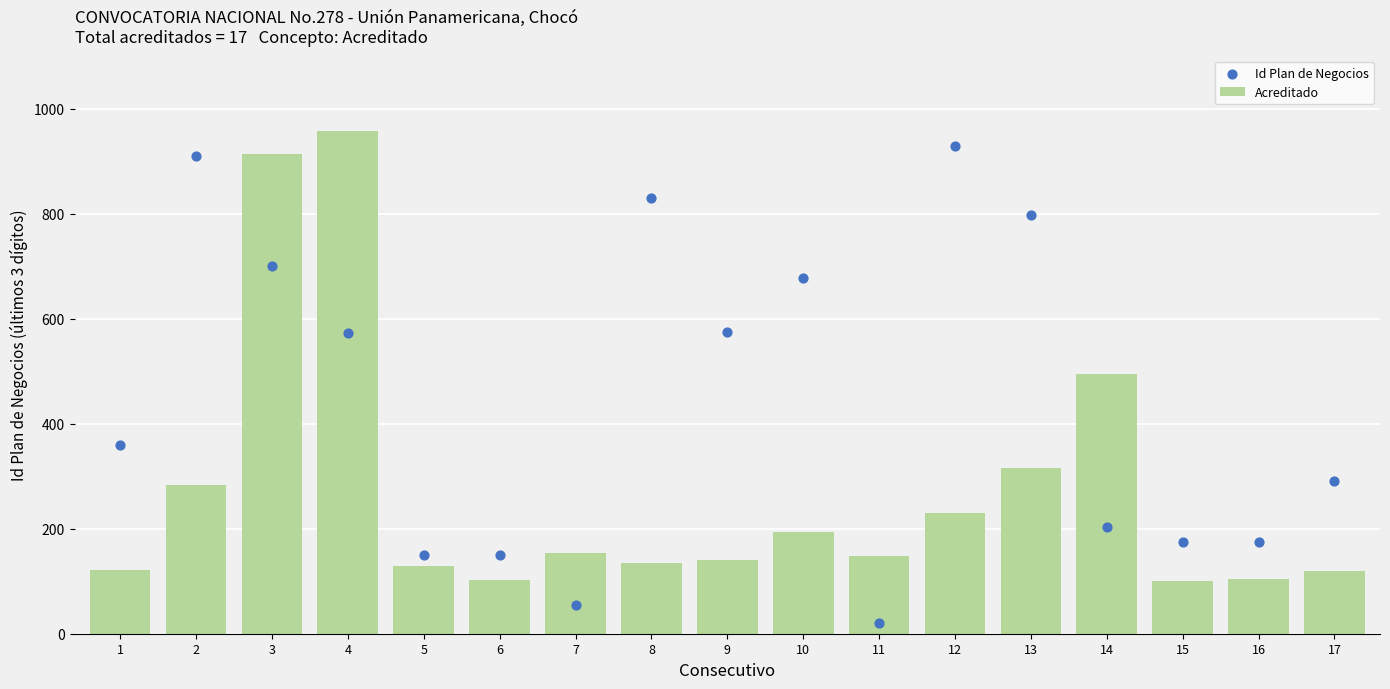

What are all the series names shown in the legend?

Acreditado, Id Plan de Negocios